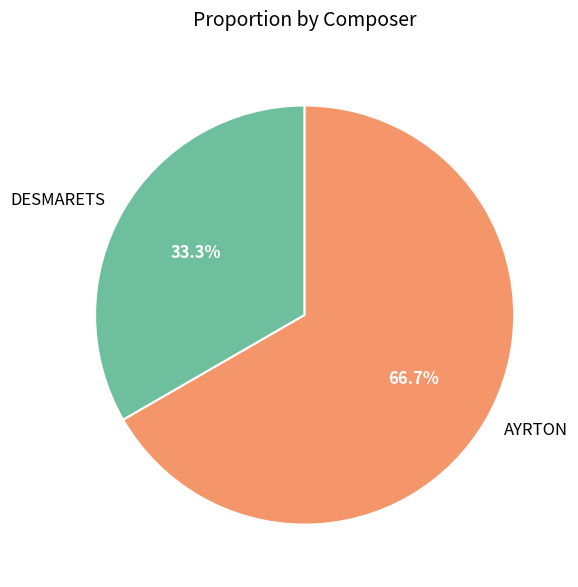

Does any single category account for the majority?

Yes